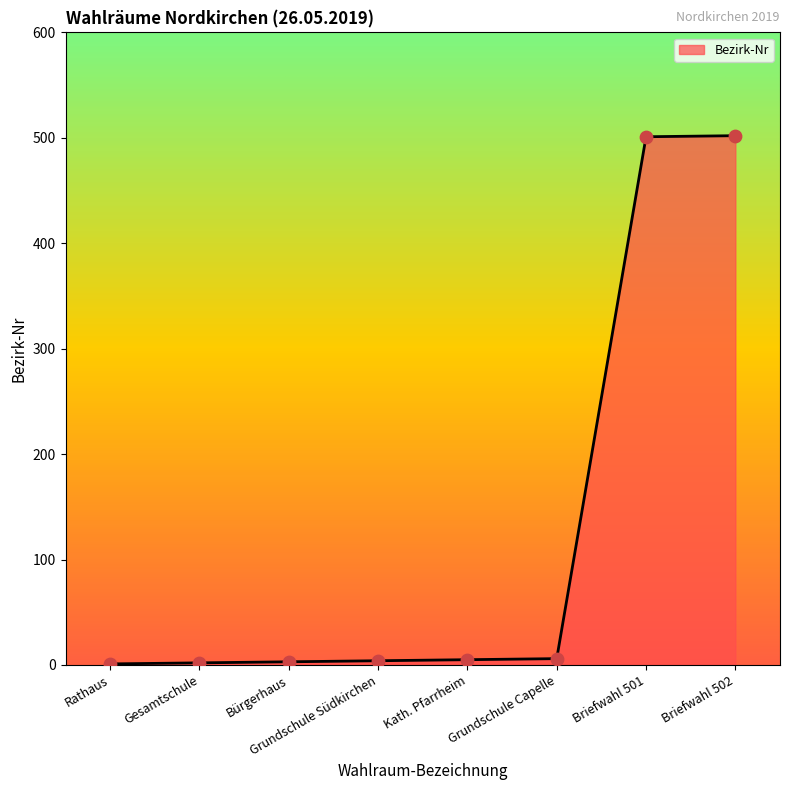

Approximately how many times larger is the value at Briefwahl 501 compared to Briefwahl 502?

1.0